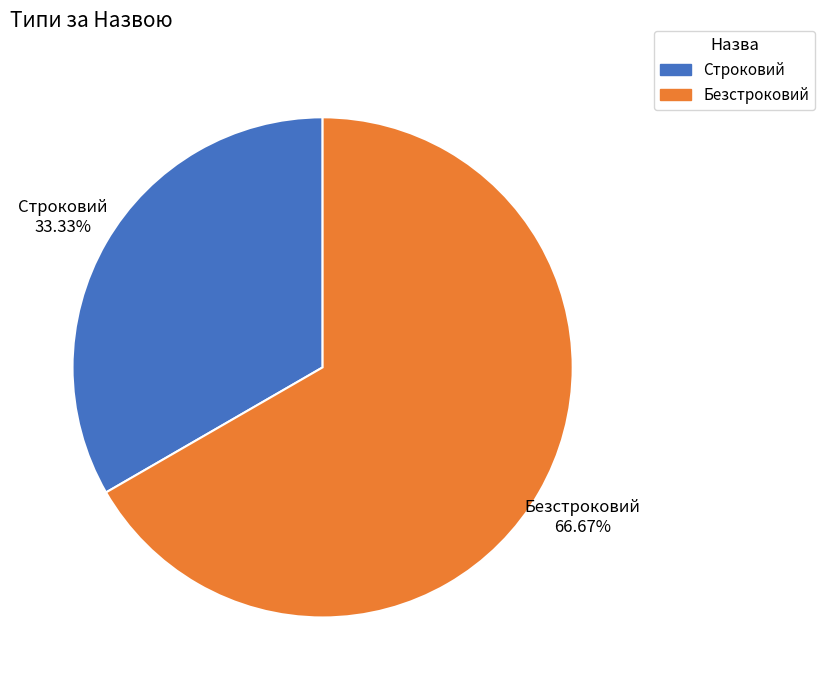

True or false: Строковий accounts for 46% of the total.

False